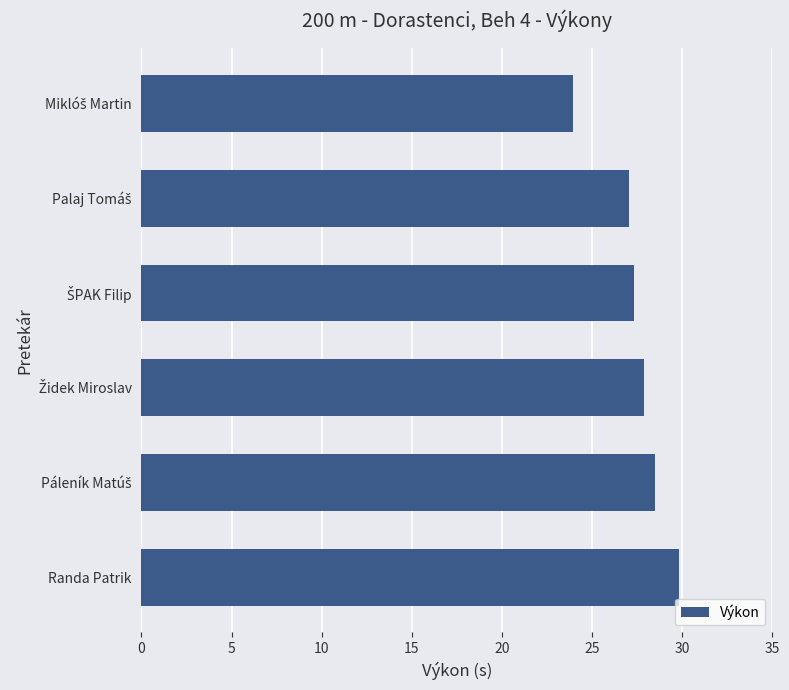

Reading top to bottom, list all the values displayed in this chart.

23.9	27.0	27.3	27.9	28.5	29.9